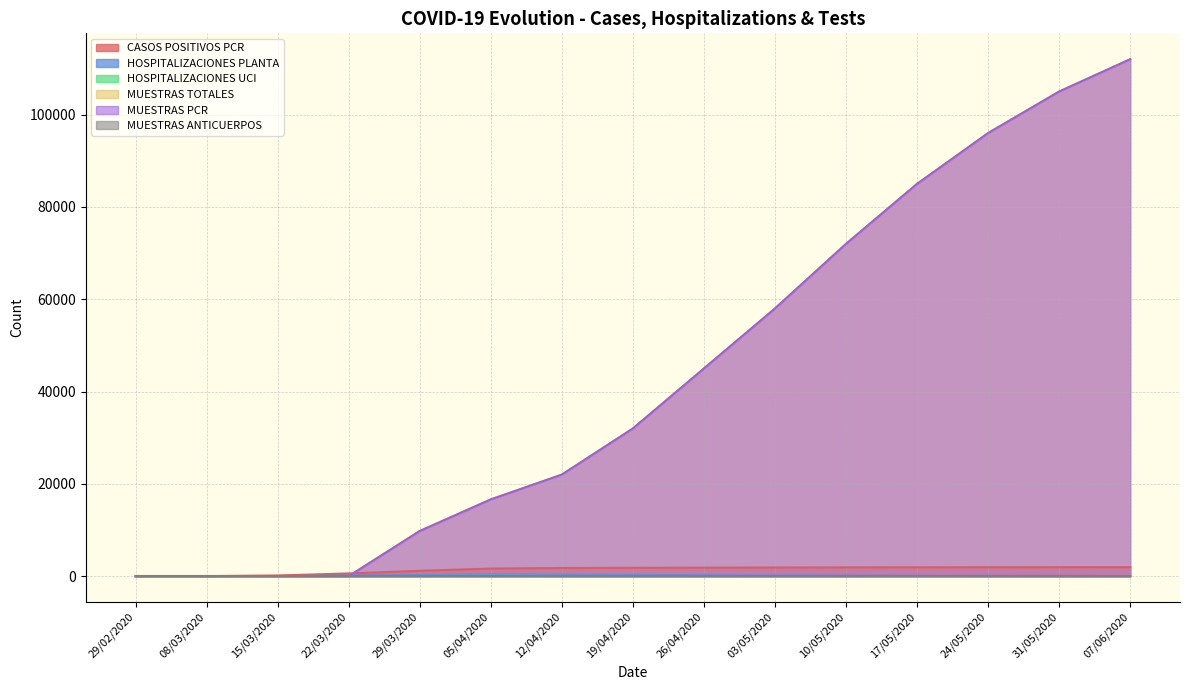

How many lines are shown in the chart?

6